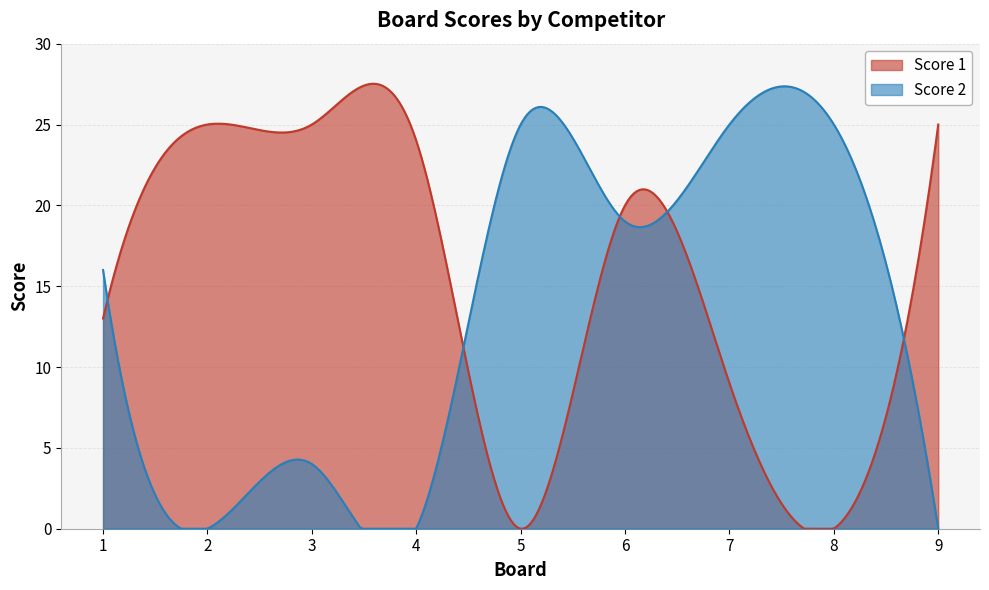

Is it true that Score 1 equals 24 at 4?

True